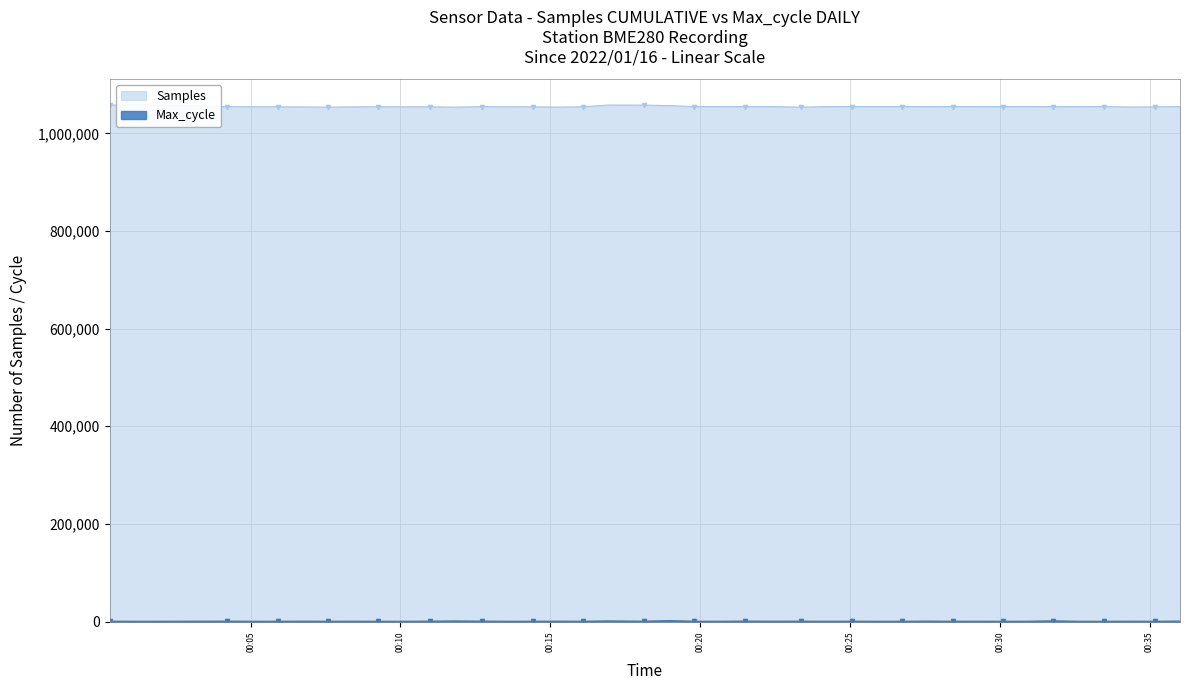

How many values in the Max_cycle series are below 712?

20